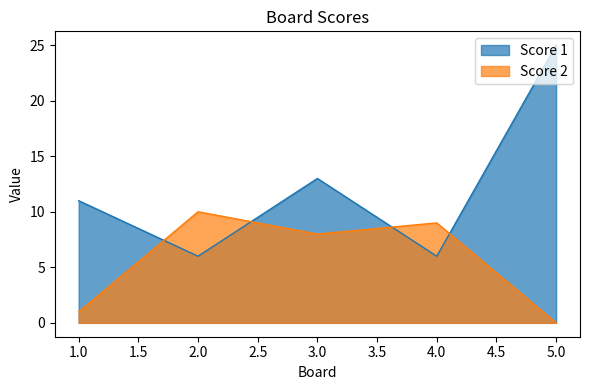

Which series changed the most between 2.0 and 5.0?

Score 1